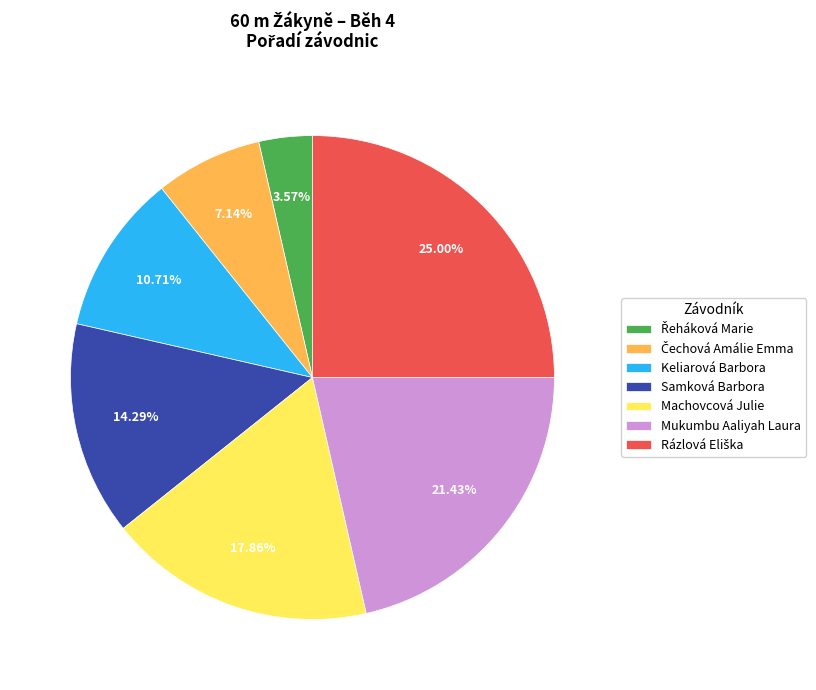

Count the number of slices in the pie.

7